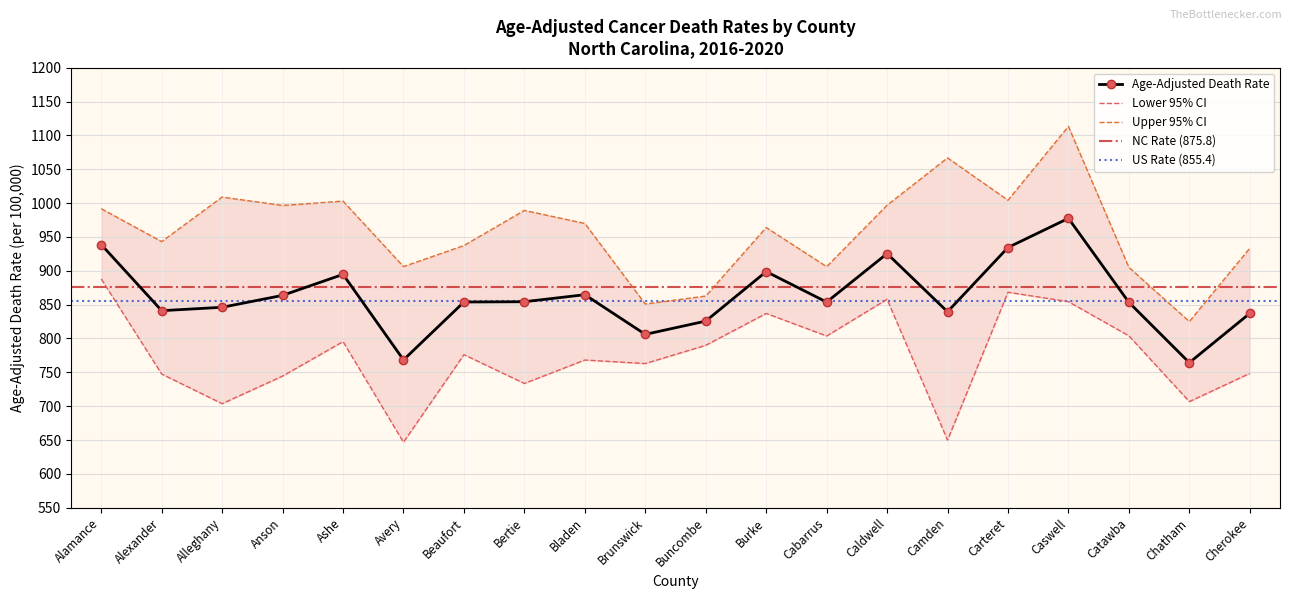

True or false: Upper CI has more than 0 interior local peaks.

True